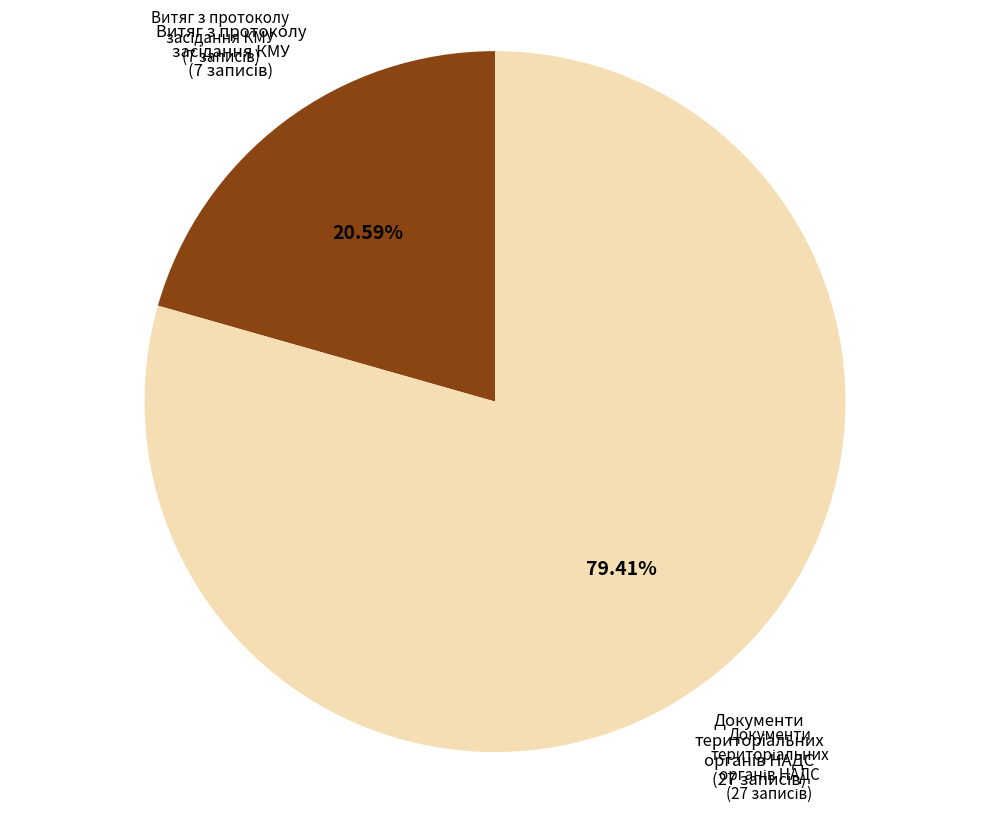

Is there a majority slice in this chart?

Yes